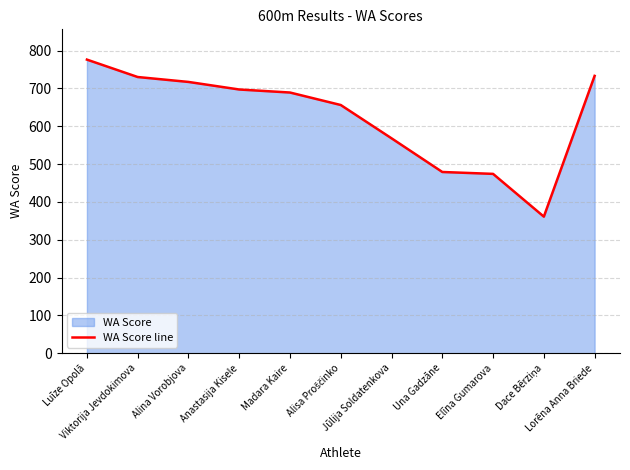

What is the change in value from Anastasija Kisele to Una Gadzāne?

-218